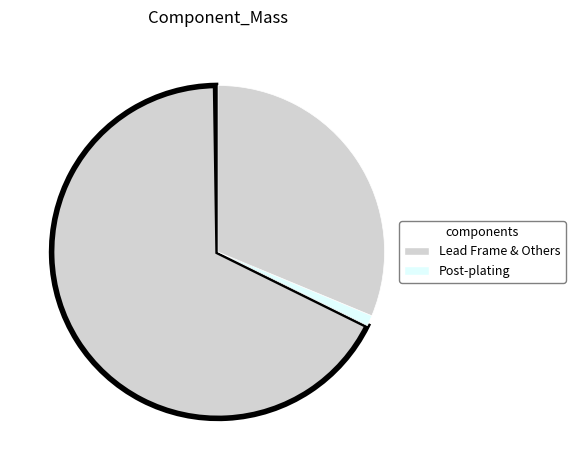

To the nearest percent, what is the difference between the largest and smallest slice percentages?

67%